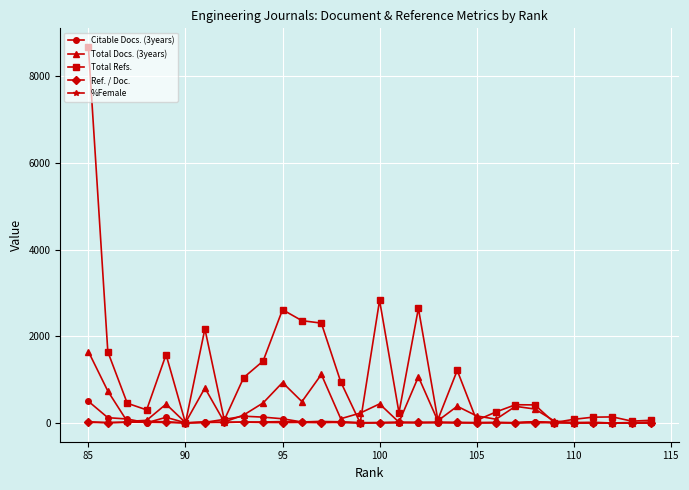

Which series has the largest total across all categories?

Total Refs.